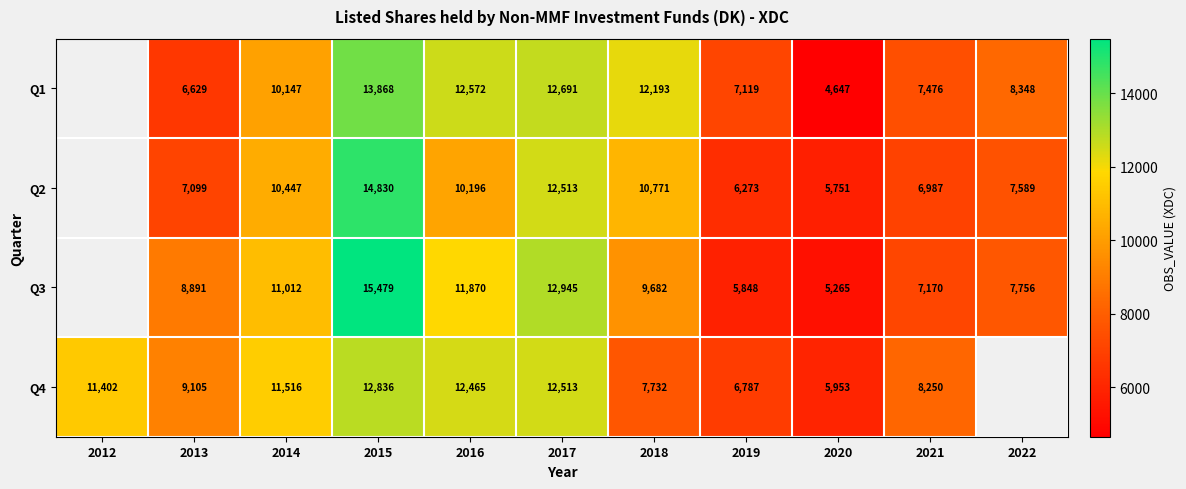

Is it true that Q3 equals 12968 at 2013?

False